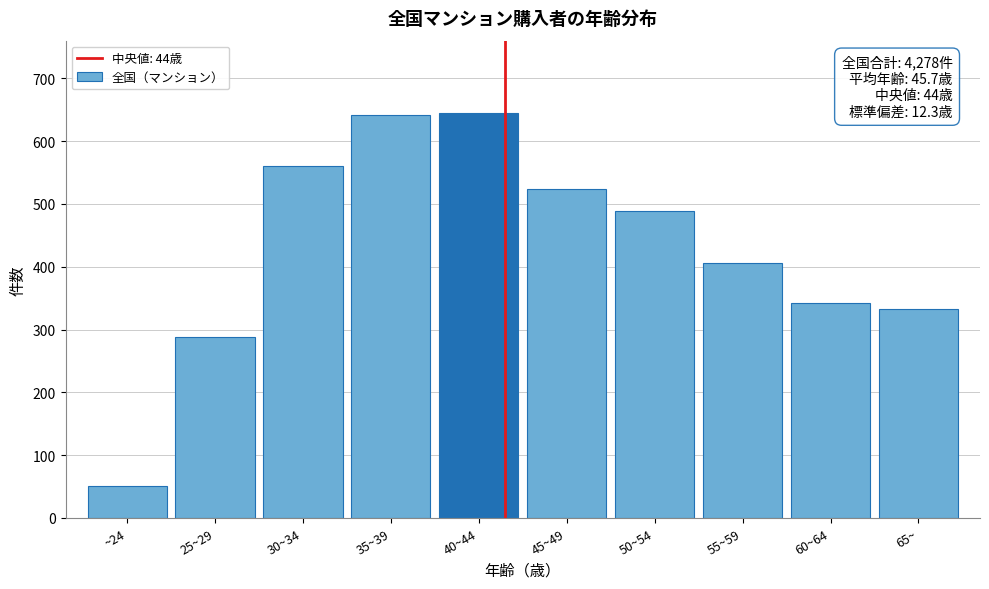

What is the sum of all values?

4278